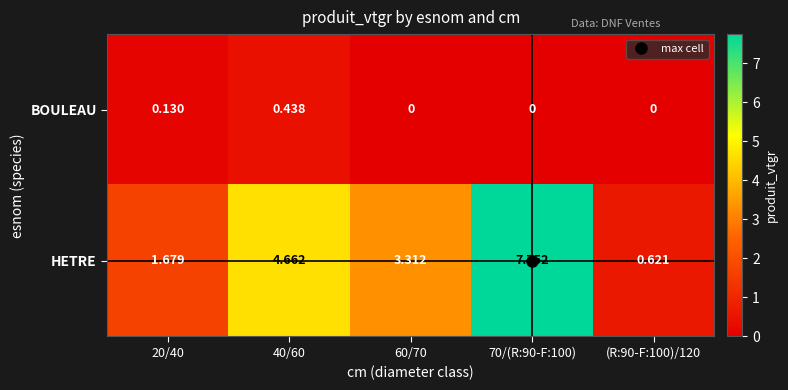

Rank the series by their average value, from highest to lowest.

HETRE, BOULEAU